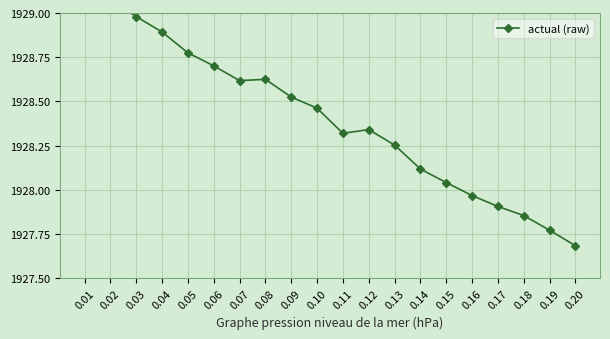

Which has a higher value, 0.11 or 0.06?

0.06